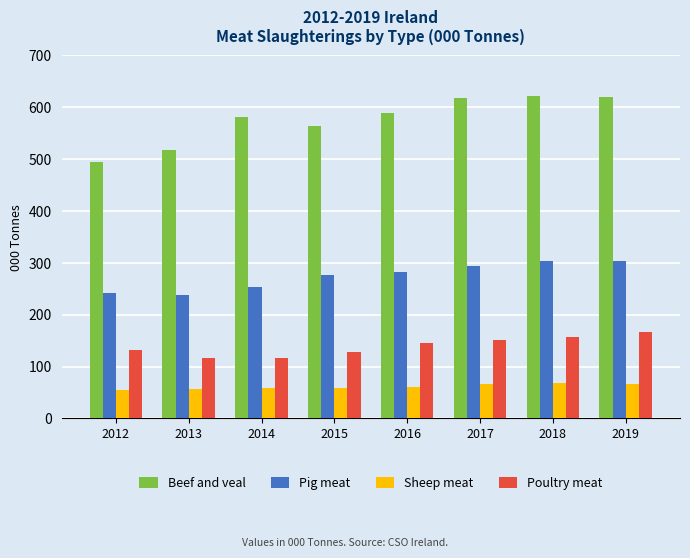

What is the sum of all Poultry meat values?

1115.1